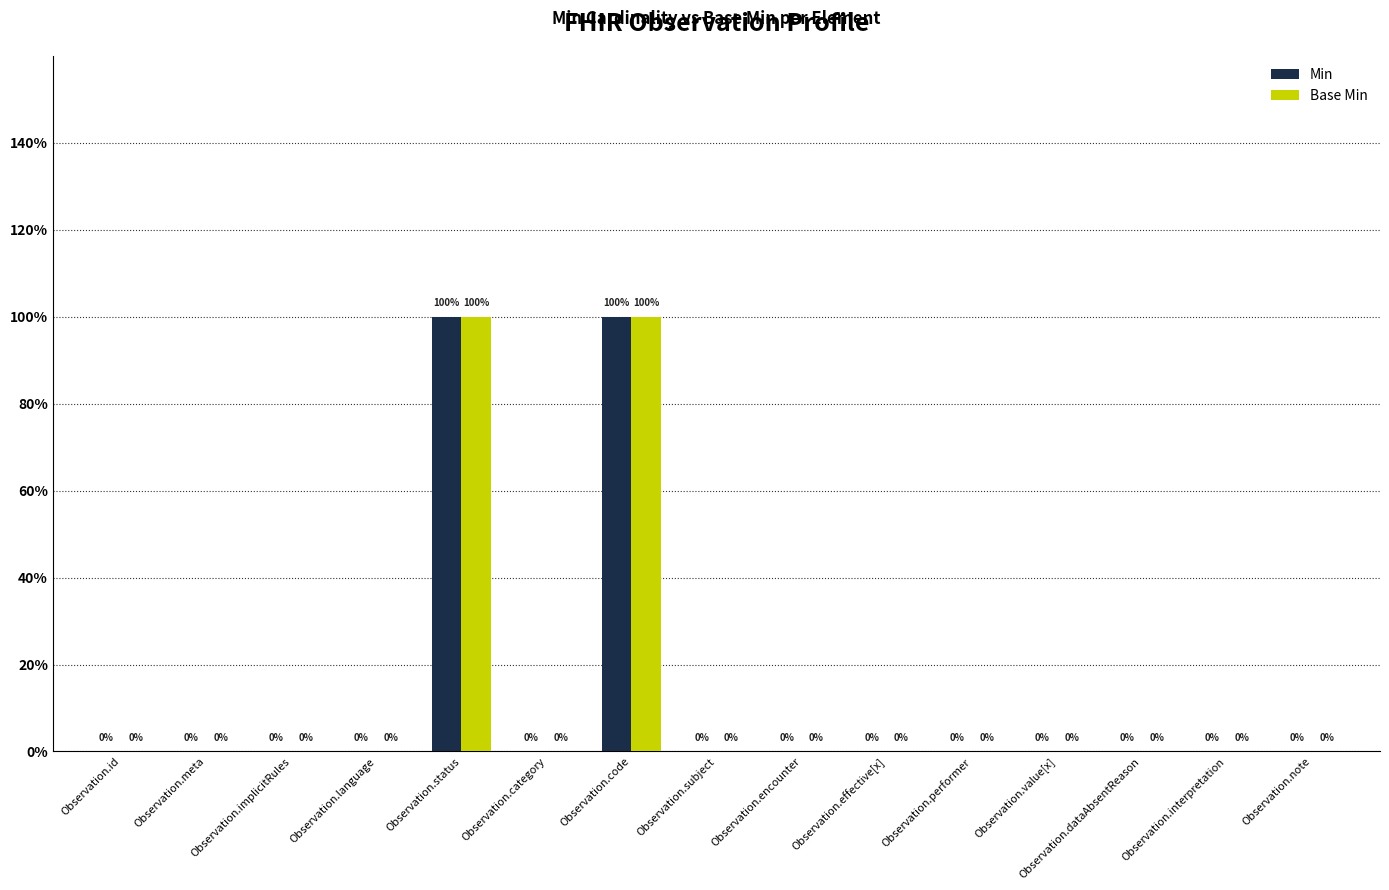

What are all the series names shown in the legend?

Min, Base Min